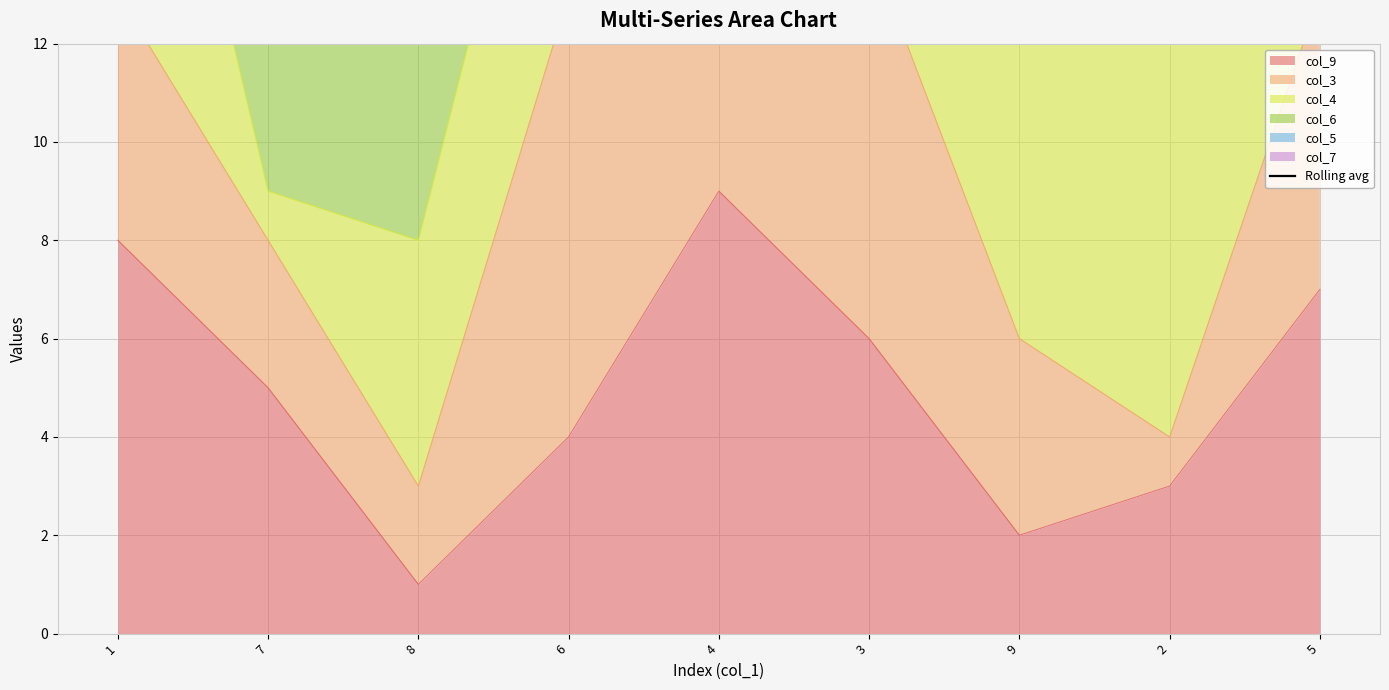

What is the sum of the values at 9 and 8?

60.0